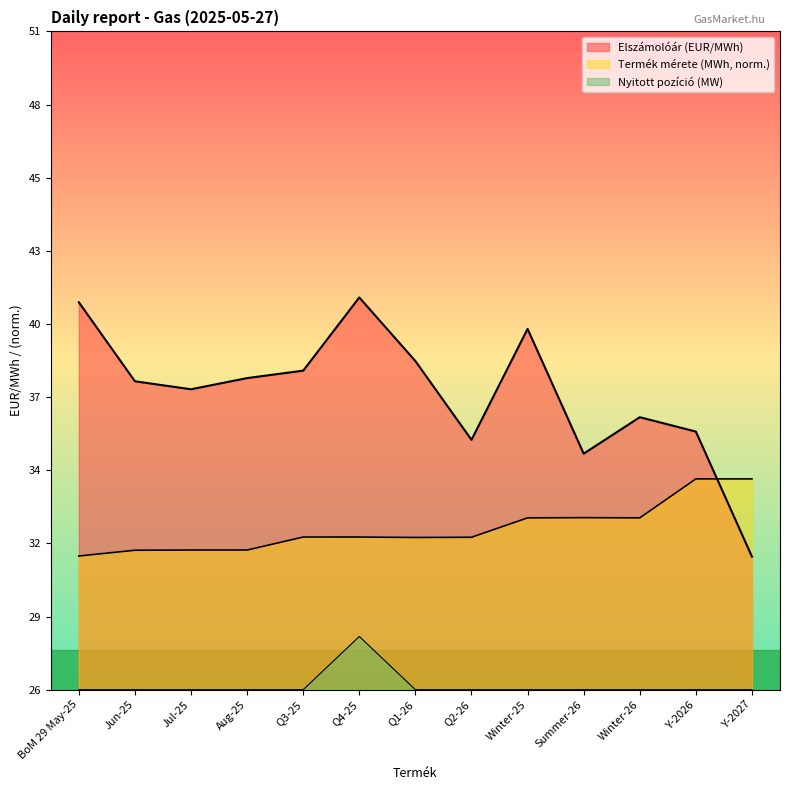

Reading right to left, what are all the values shown in this chart?

Elszámolóár (EUR/MWh): Y-2027=31.2	Y-2026=35.9	Winter-26=36.4	Summer-26=35.0	Winter-25=39.7	Q2-26=35.5	Q1-26=38.5	Q4-25=40.9	Q3-25=38.1	Aug-25=37.9	Jul-25=37.5	Jun-25=37.8	BoM 29 May-25=40.7
Termék mérete (MWh): Y-2027=34.1	Y-2026=34.1	Winter-26=32.6	Summer-26=32.6	Winter-25=32.6	Q2-26=31.9	Q1-26=31.9	Q4-25=31.9	Q3-25=31.9	Aug-25=31.4	Jul-25=31.4	Jun-25=31.4	BoM 29 May-25=31.2
Nyitott pozíció (MW): Y-2027=26.2	Y-2026=26.2	Winter-26=26.2	Summer-26=26.2	Winter-25=26.2	Q2-26=26.2	Q1-26=26.2	Q4-25=28.2	Q3-25=26.2	Aug-25=26.2	Jul-25=26.2	Jun-25=26.2	BoM 29 May-25=26.2